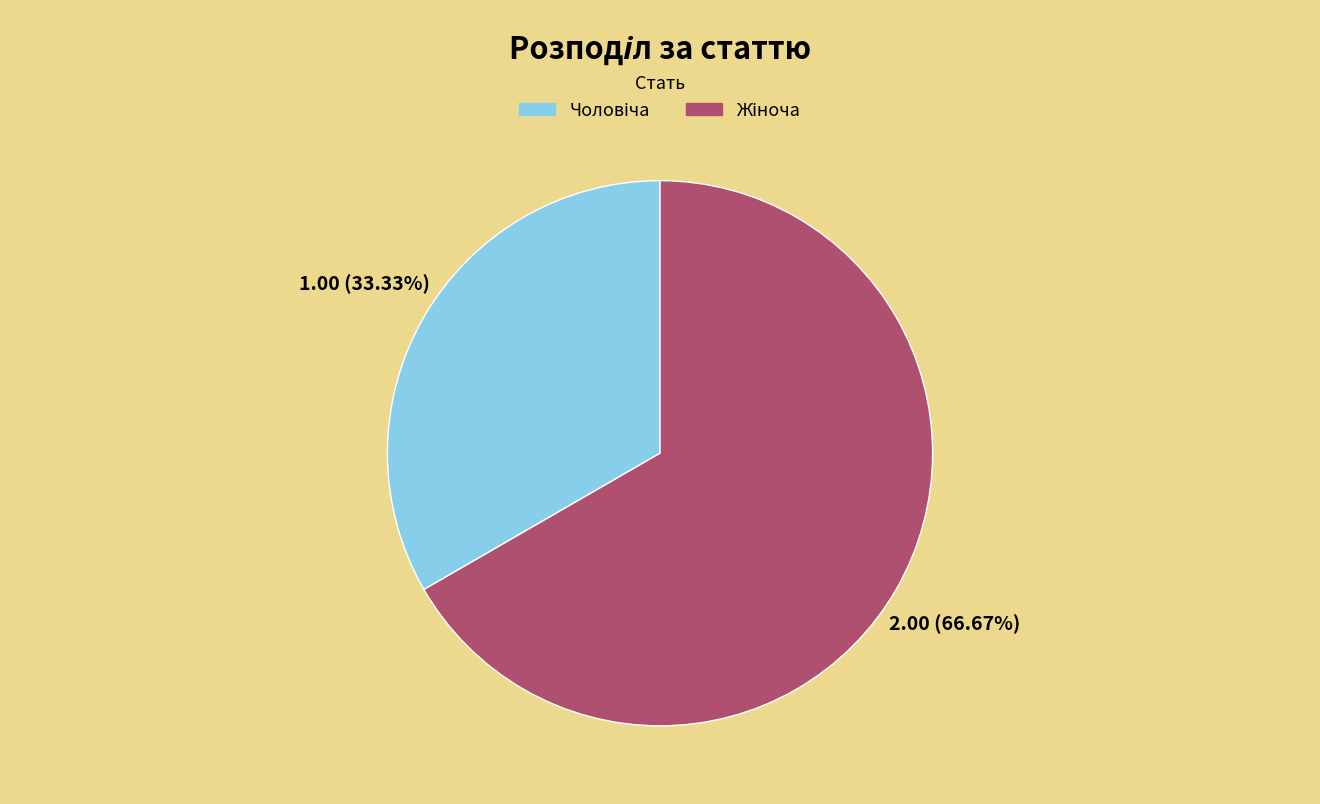

Is there a majority slice in this chart?

Yes